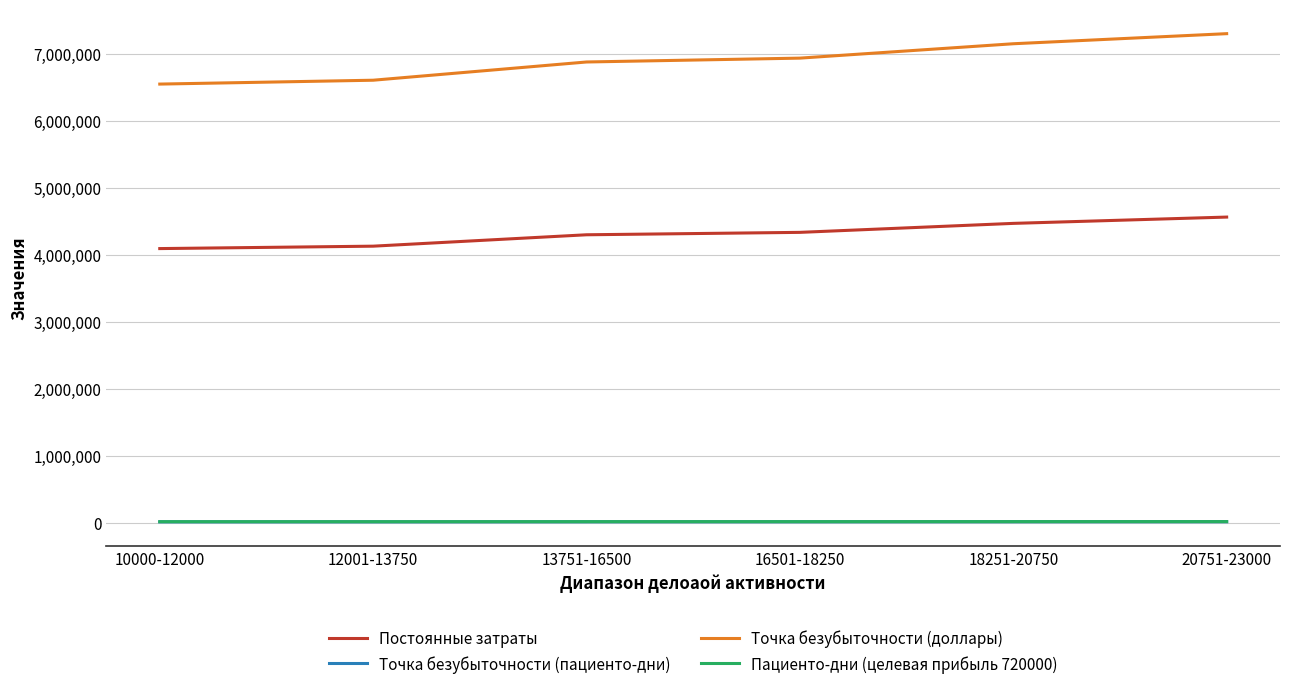

True or false: Точка безубыточности (доллары) has a value of 8996104.2 at 13751-16500.

False